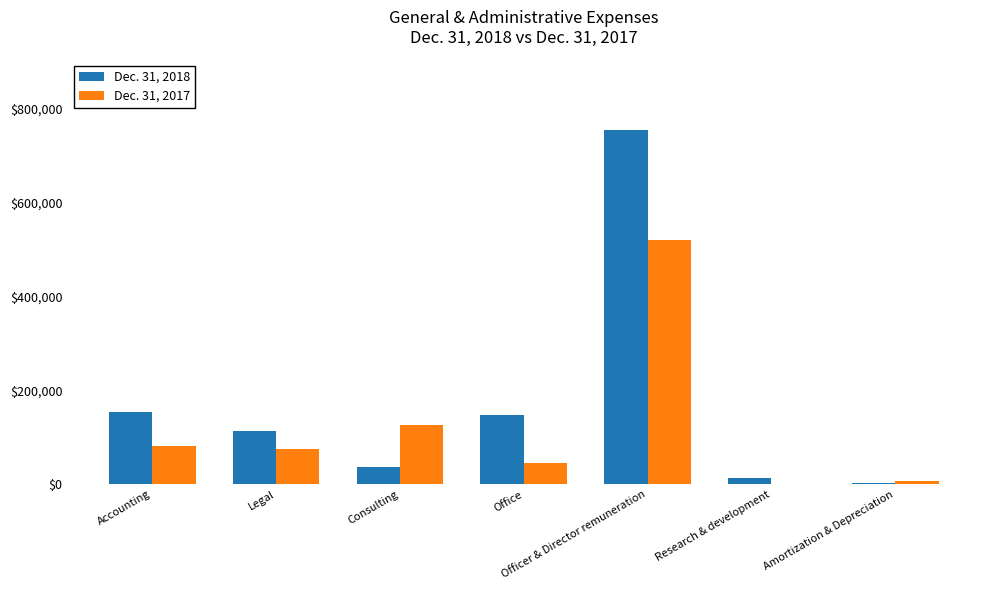

How many categories are shown in the chart?

7